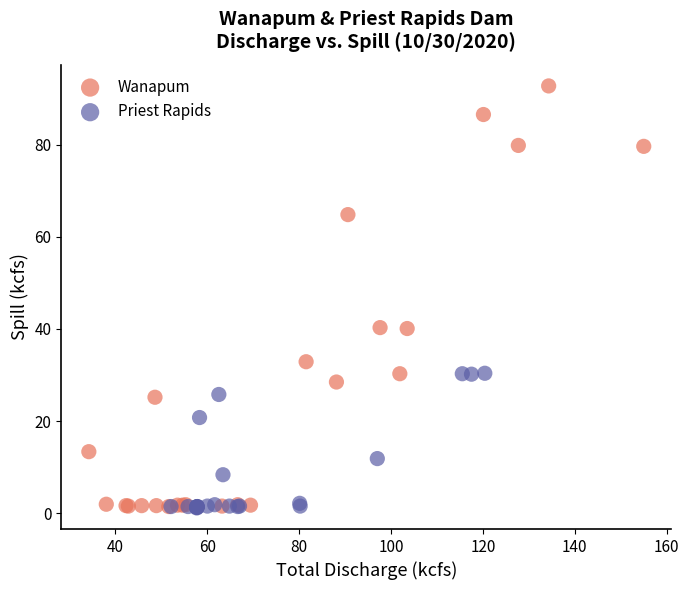

Which series reaches the maximum Y coordinate?

Wanapum